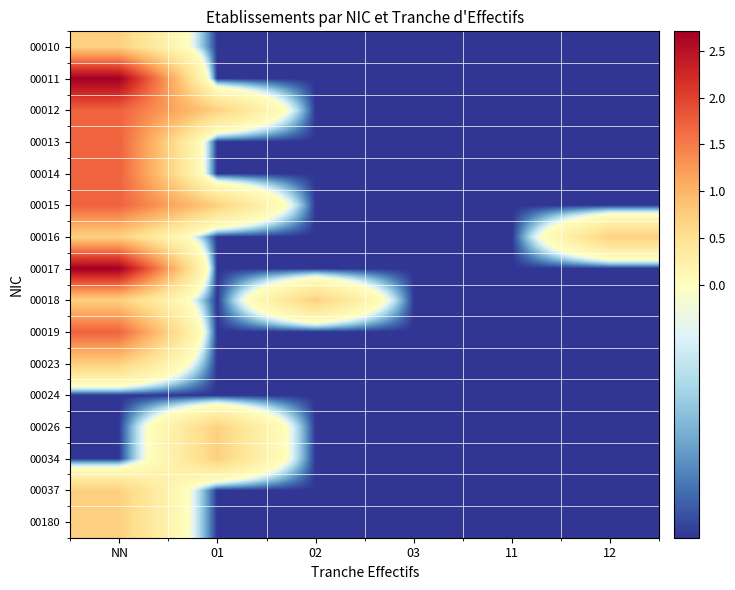

At which category is the sum across all series the highest?

NN